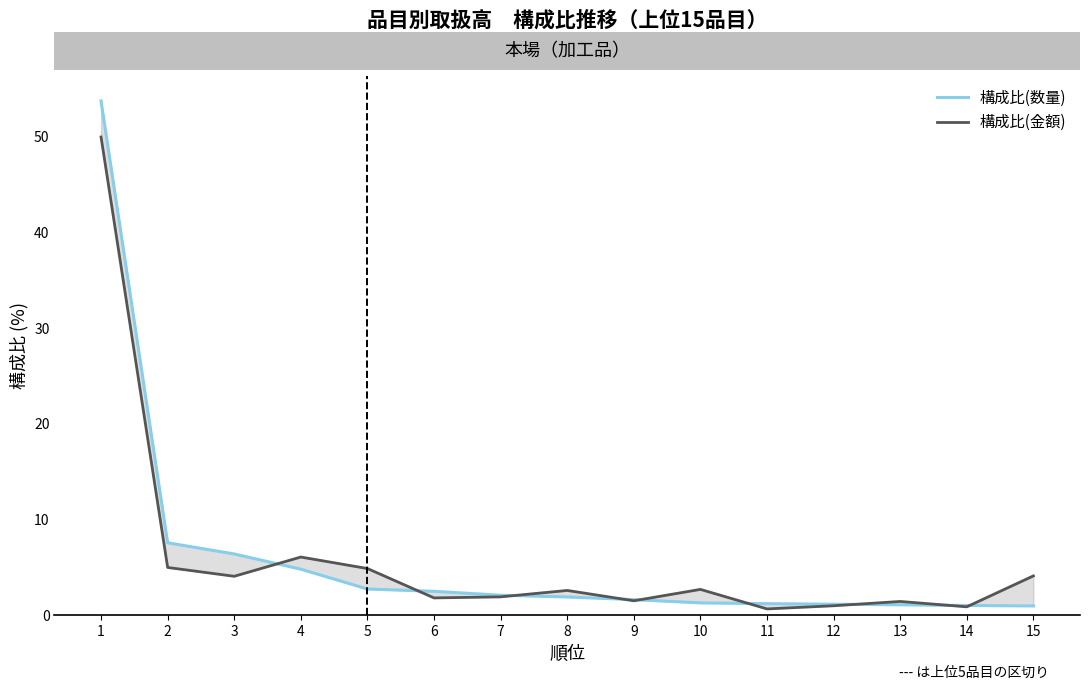

True or false: 構成比(数量) has a value of 2.7 at 5.

True